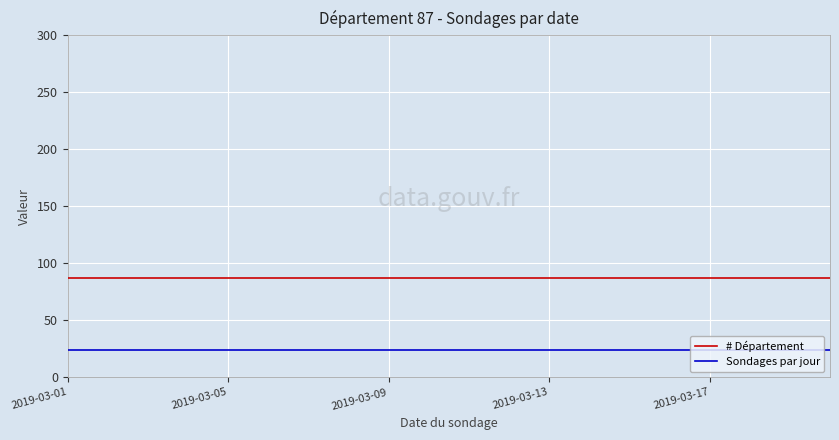

List the series in order of their peak value, highest first.

# Département, Sondages par jour